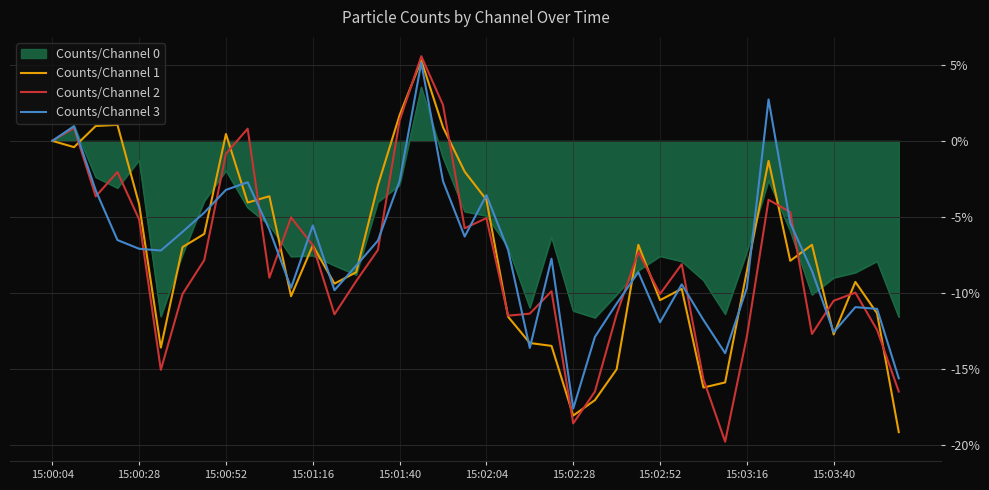

What is the minimum value for Counts/Channel 3?

-17.6